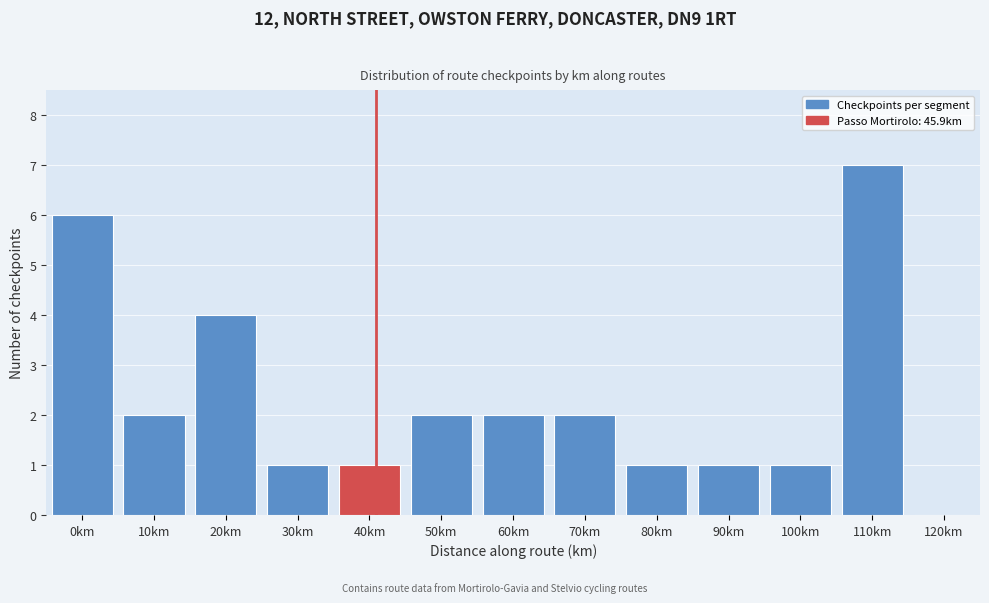

Reading left to right, what are all the values shown in this chart?

0km=6	10km=2	20km=4	30km=1	40km=1	50km=2	60km=2	70km=2	80km=1	90km=1	100km=1	110km=7	120km=0